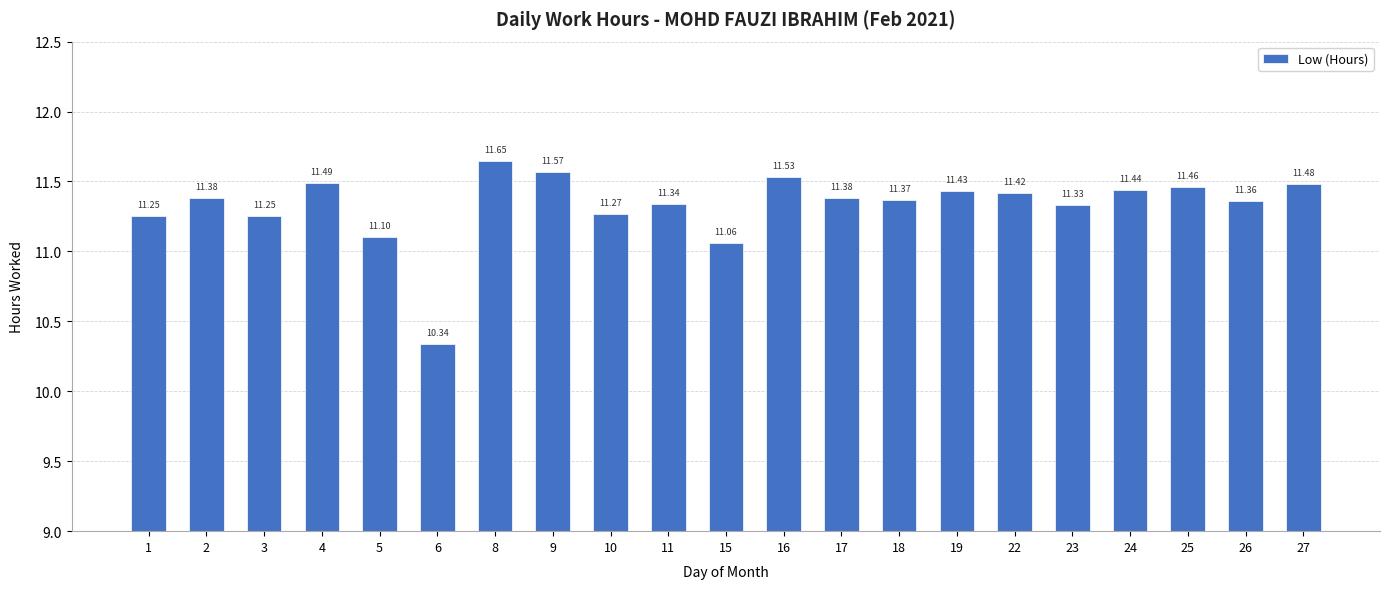

What is the change in value from 3 to 27?

+0.2